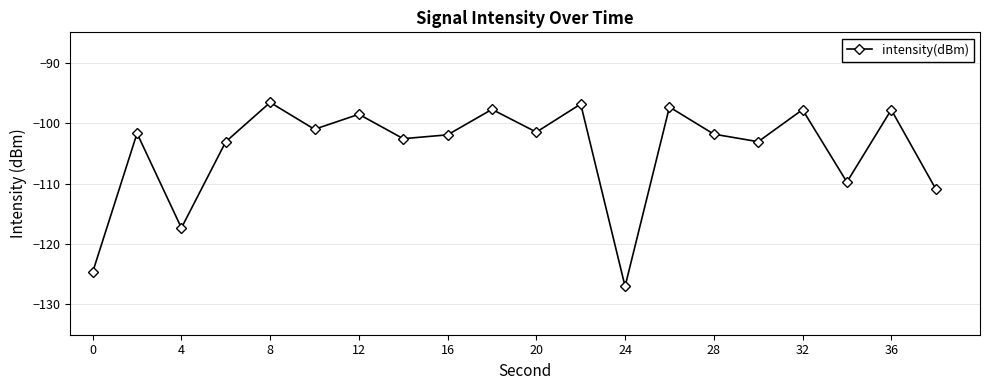

Is this an area chart (filled region under the line)?

No